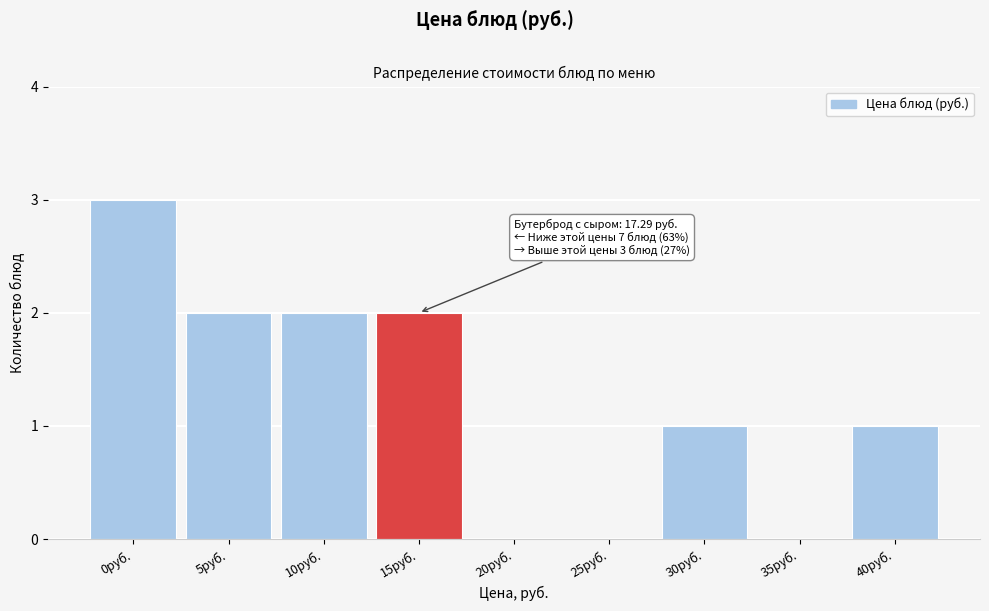

What is the sum of the values at 15руб. and 10руб.?

4